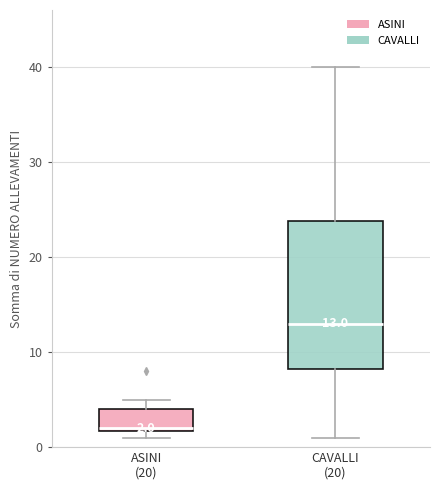

Which box's median line is the highest?

CAVALLI (20)